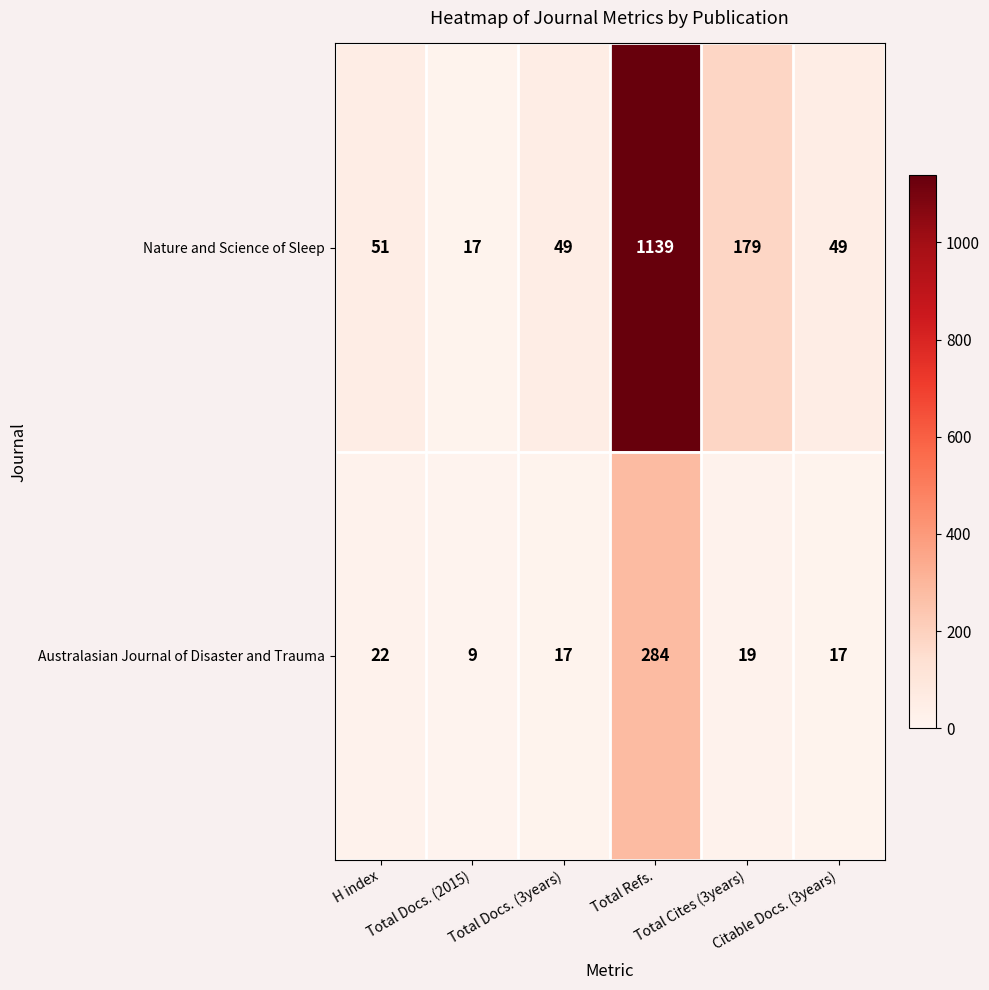

Count the number of categories in the chart.

6